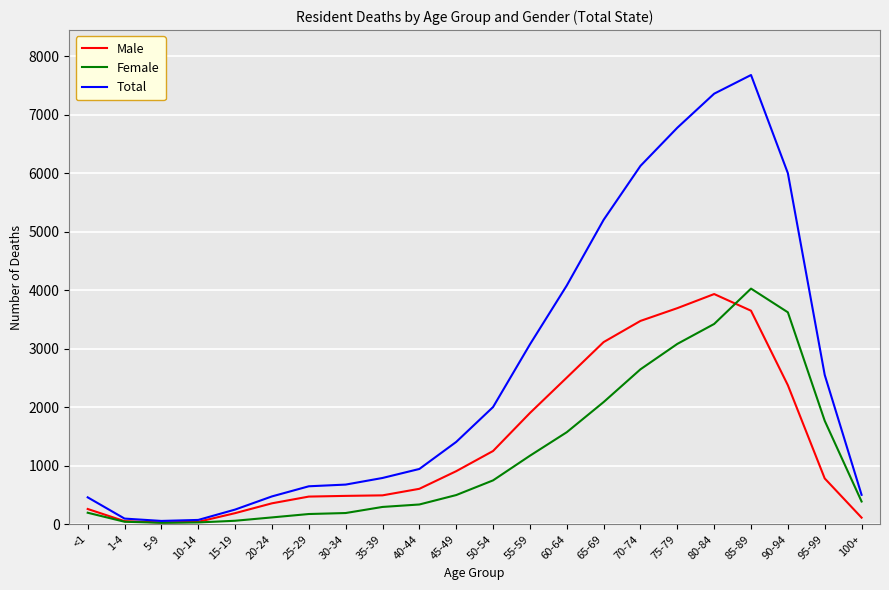

What is the difference between the second highest and second lowest values in the Total series?

7284